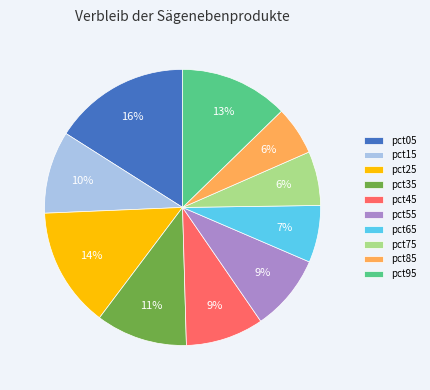

To the nearest percent, what percentage of the pie is pct55?

9%